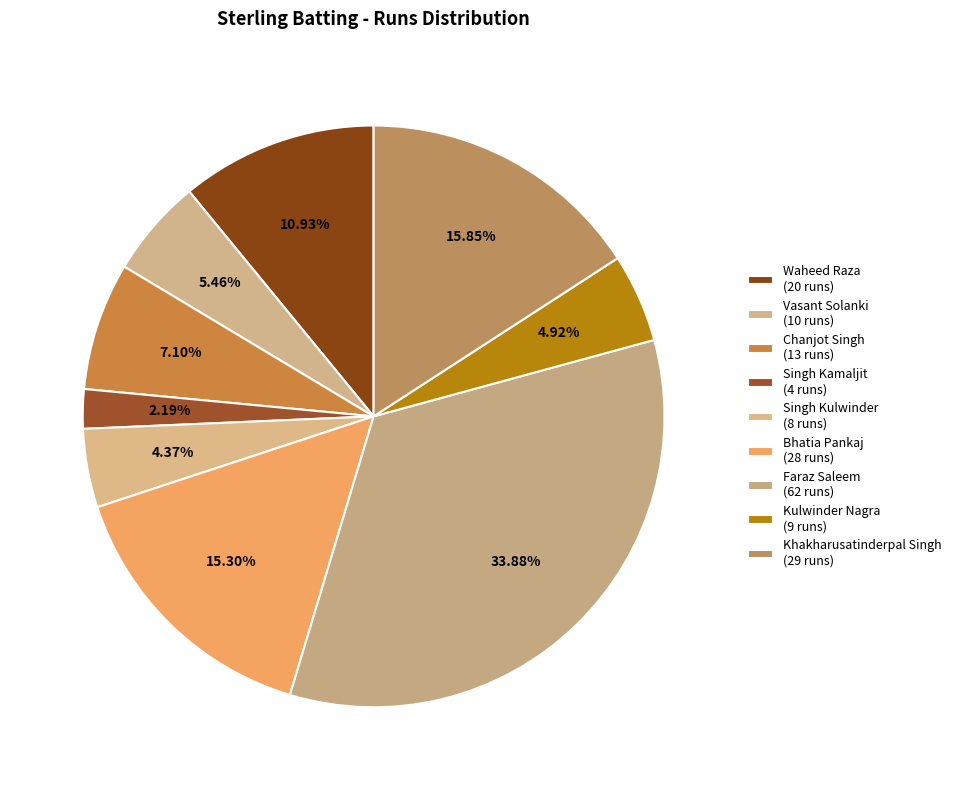

Does any single category account for the majority?

No